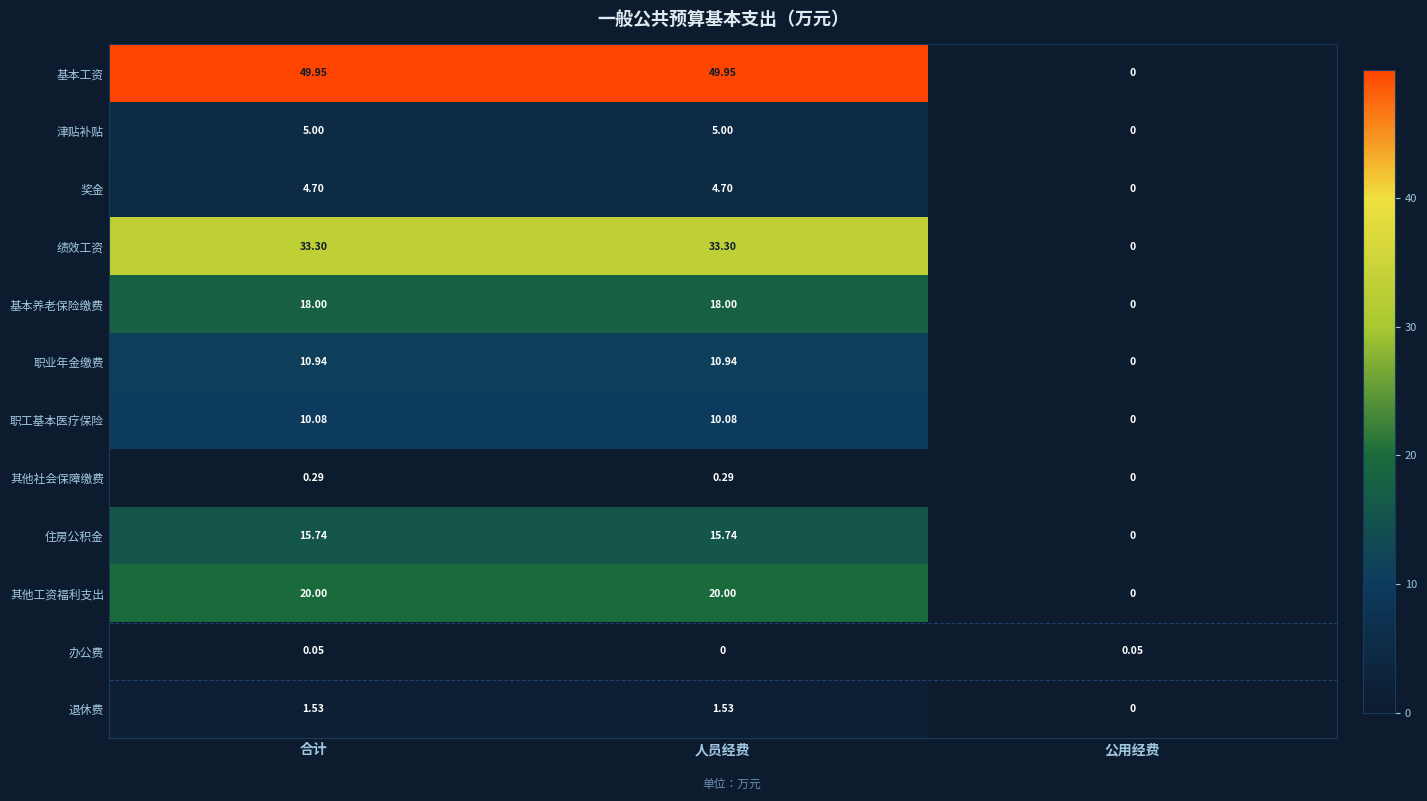

At which label is 津贴补贴 closest to 2?

公用经费